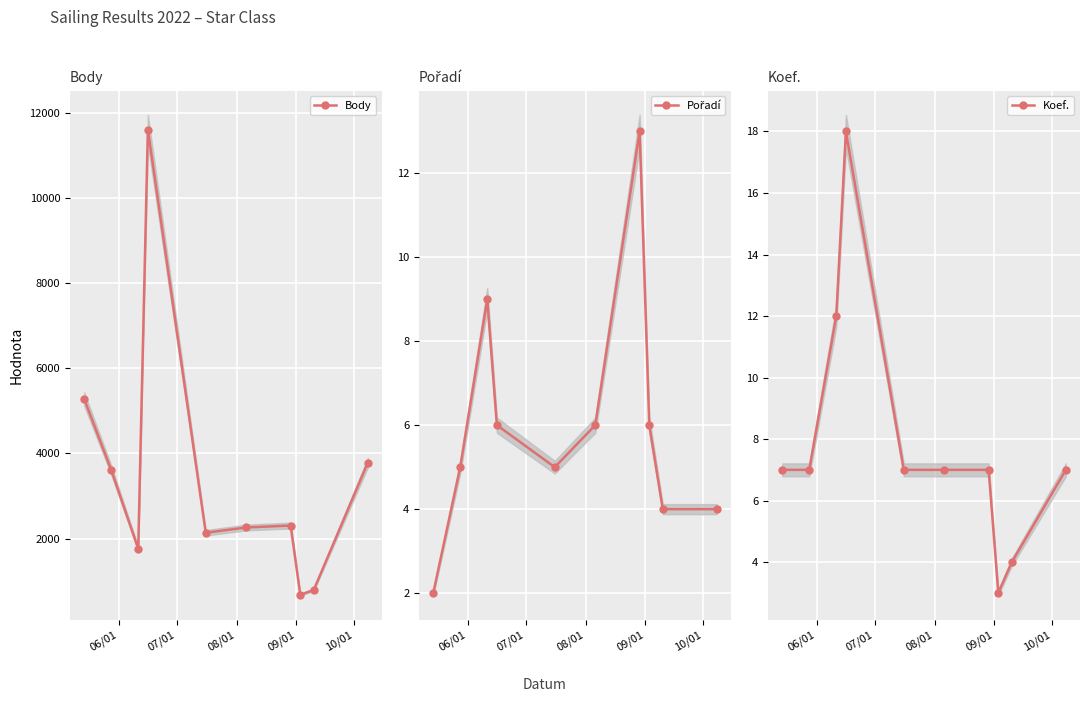

What is the highest value of the Body series?

11611